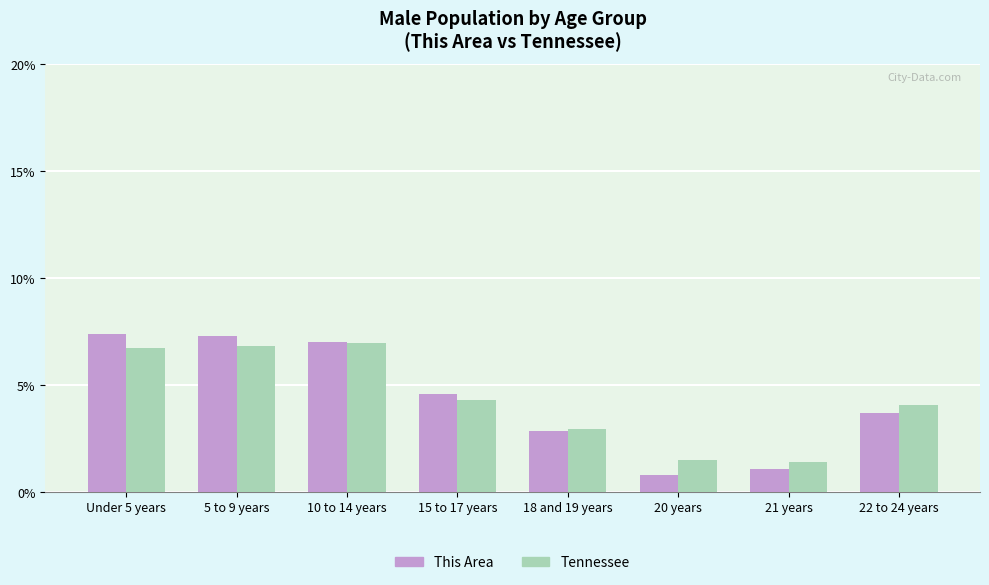

Does the chart contain stacked bars?

No